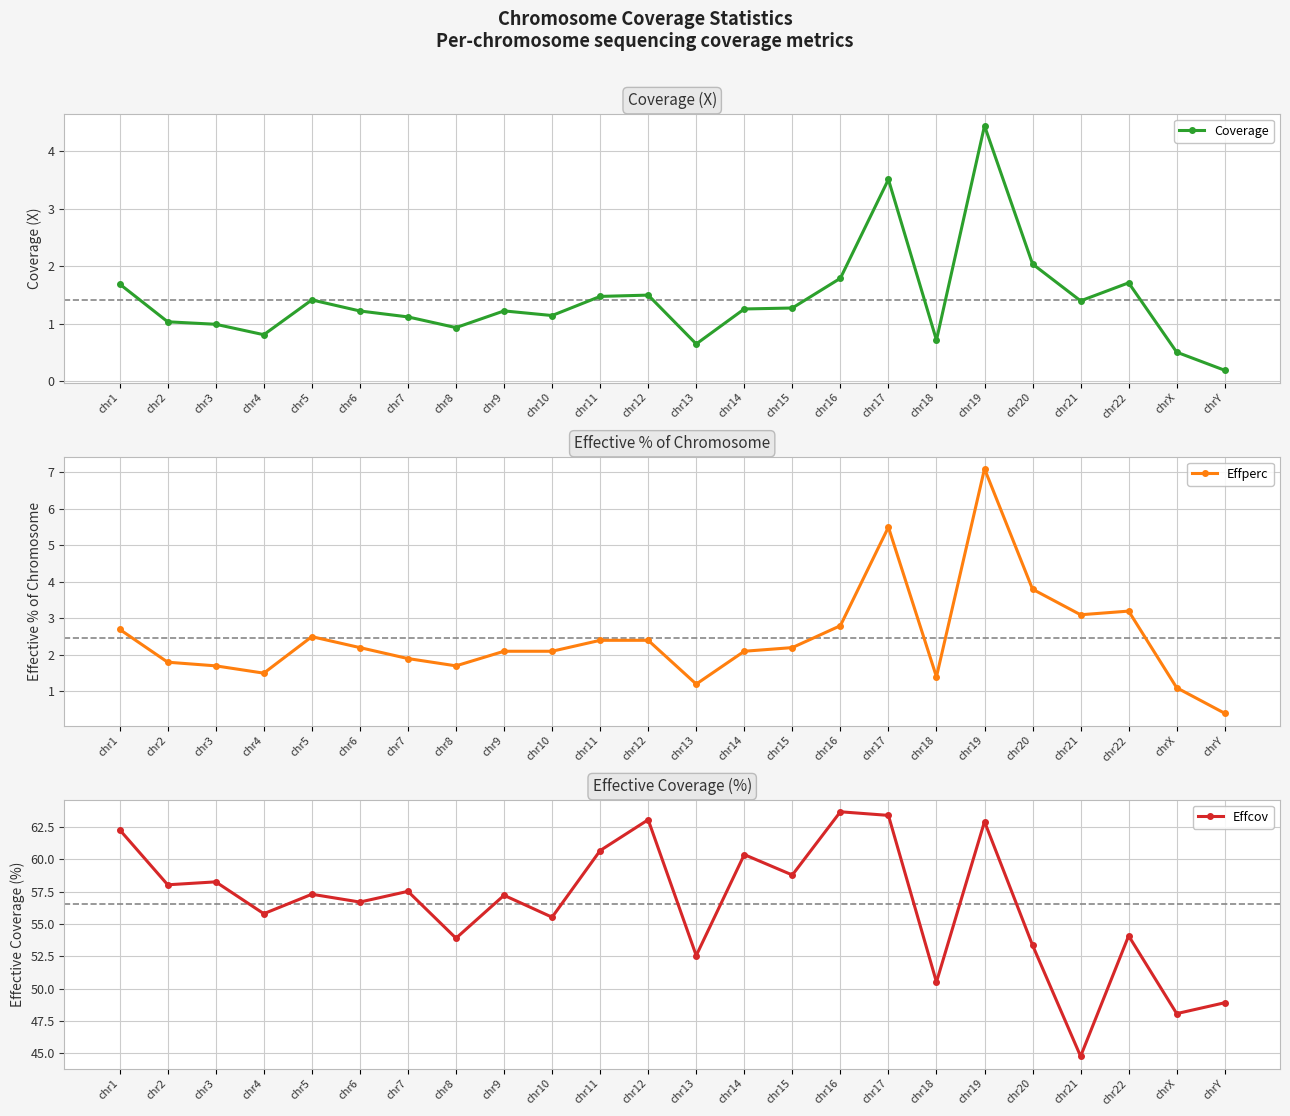

Which label corresponds to the smallest value in the chart?

chrY